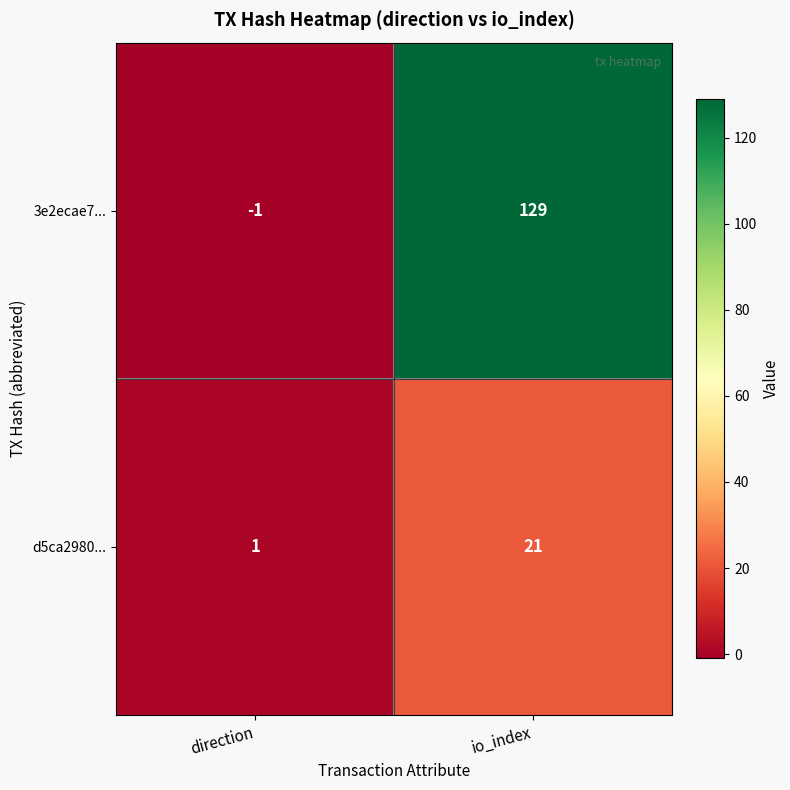

Which series has the largest total across all categories?

3e2ecae7...